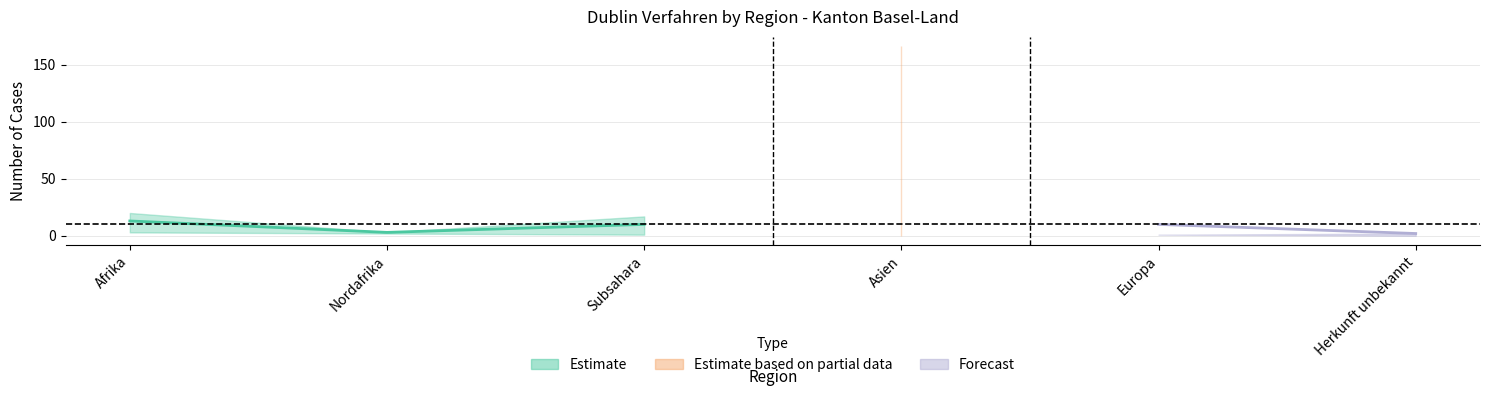

Rank the categories by Ablehnungen value from highest to lowest.

Asien, Afrika, Subsahara, Nordafrika, Europa, Herkunft unbekannt